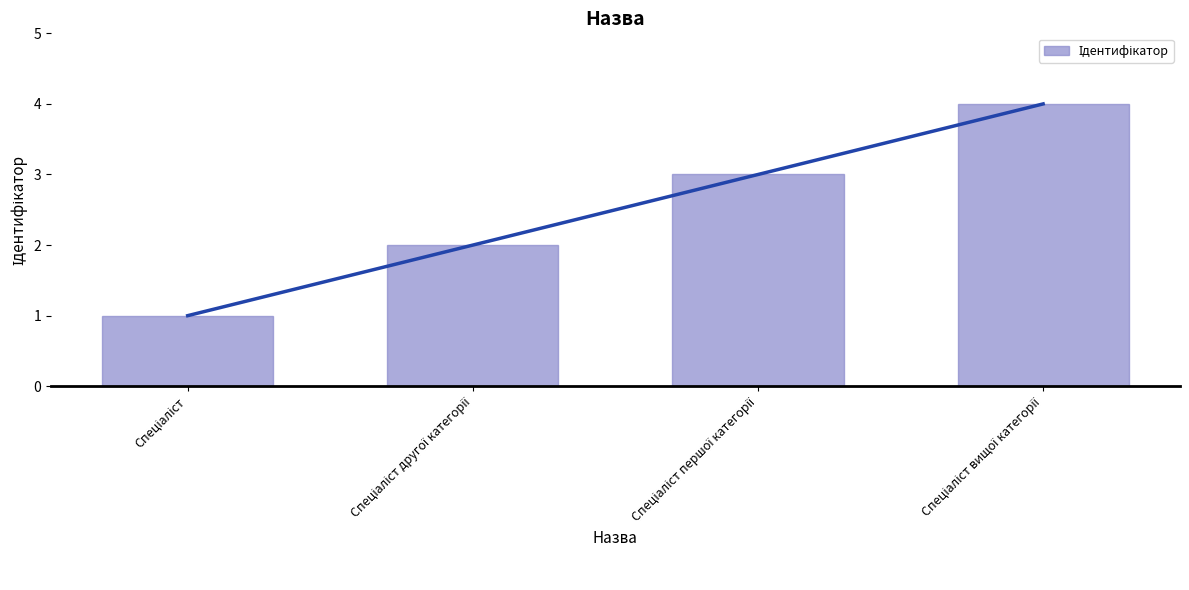

How many bars are there in total?

4